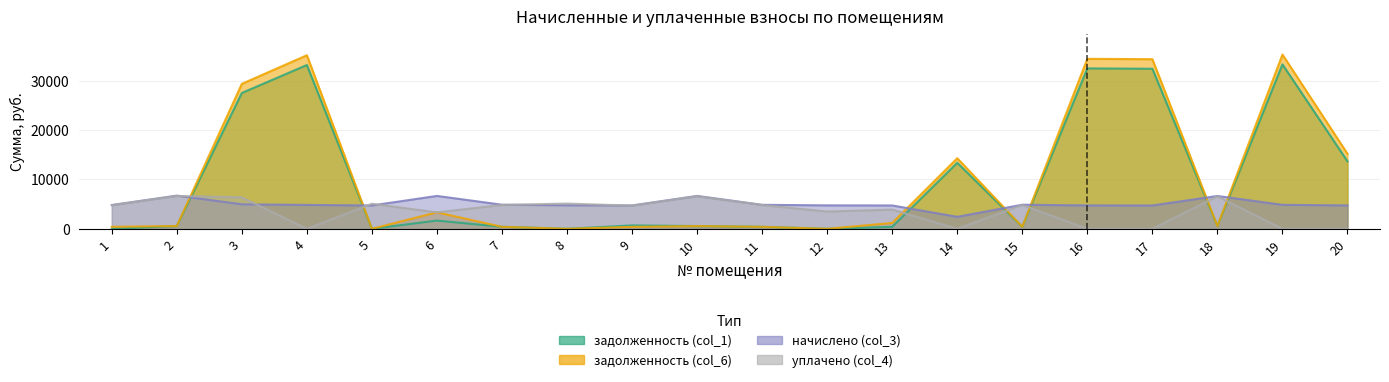

How many times do начислено (col_3) and задолженность (col_1) cross each other?

7